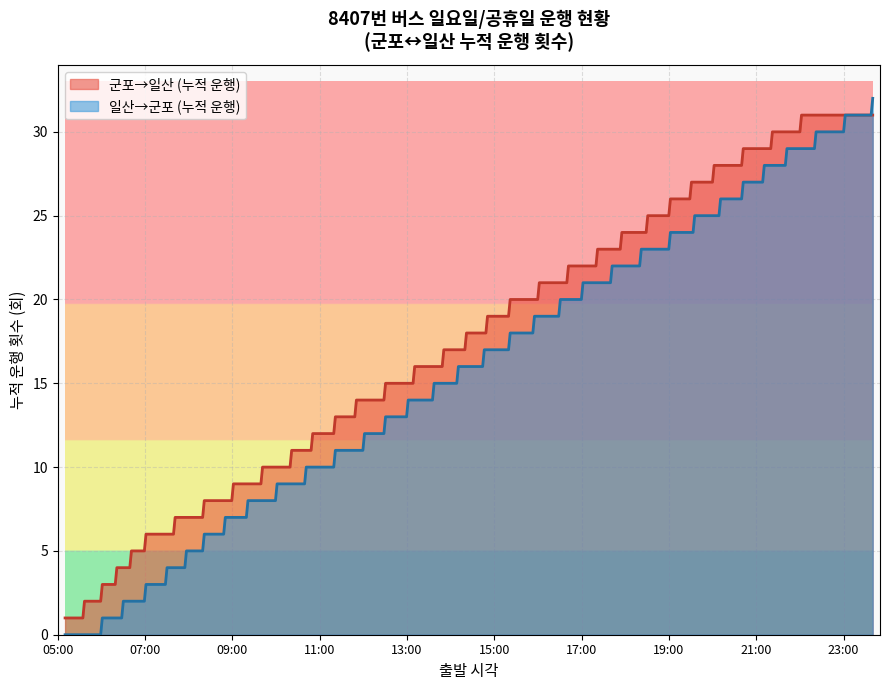

Which series has the widest spread of values?

일산→군포 (누적 운행)